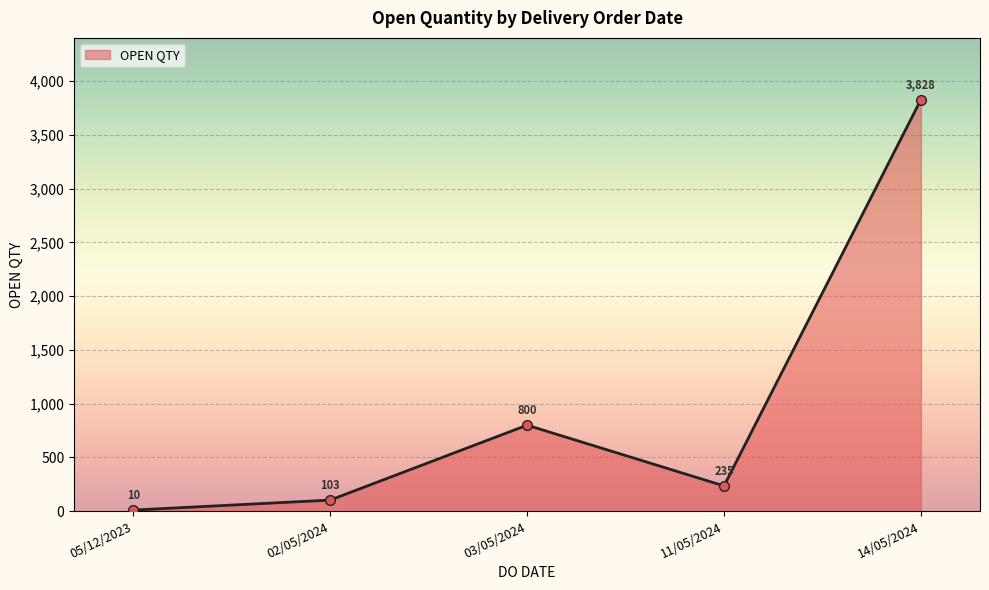

What is the maximum value shown in the chart?

3828